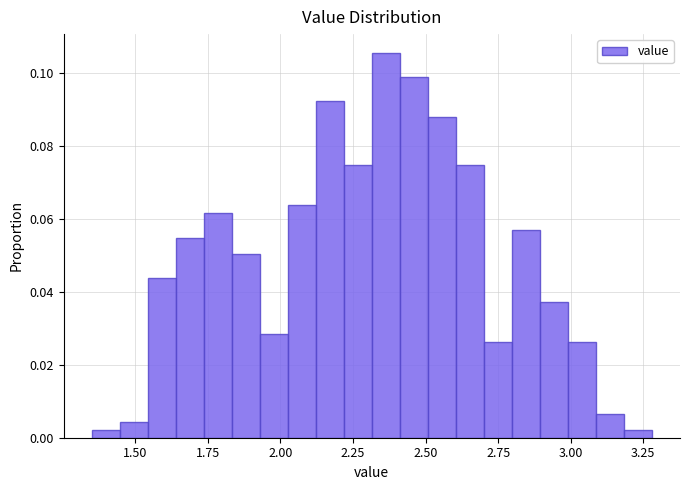

Around what value on the x-axis is the tallest bar? Give the approximate position of its centre, as read against the axis.

2.35